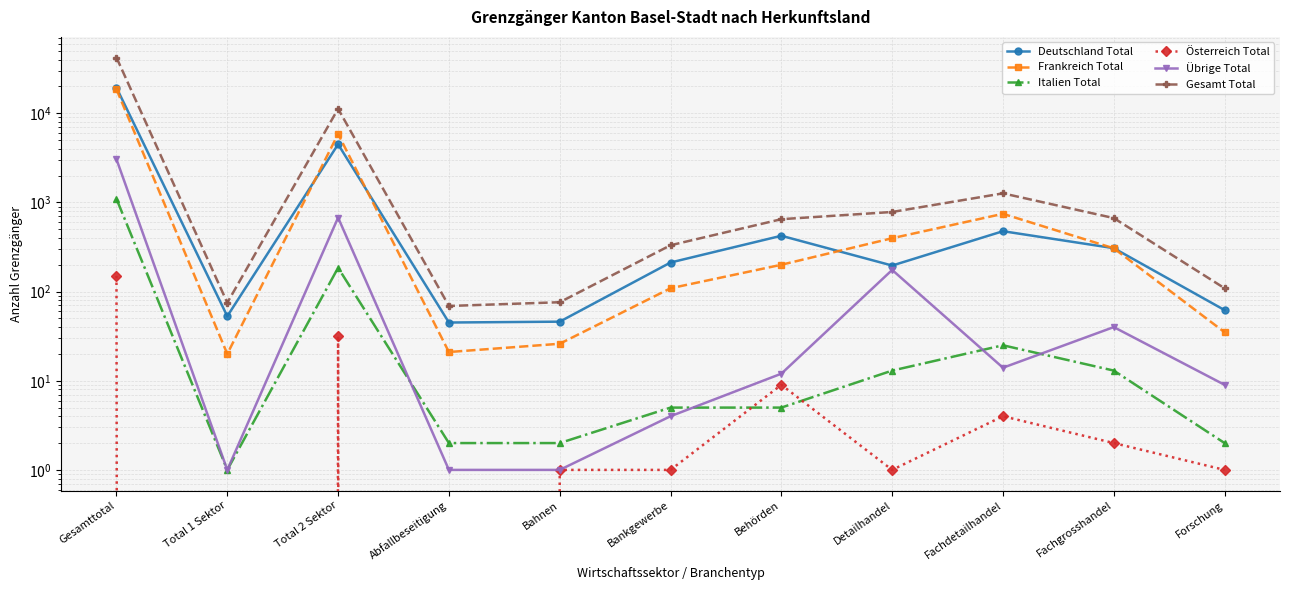

Which series has the largest total across all categories?

Gesamt Total